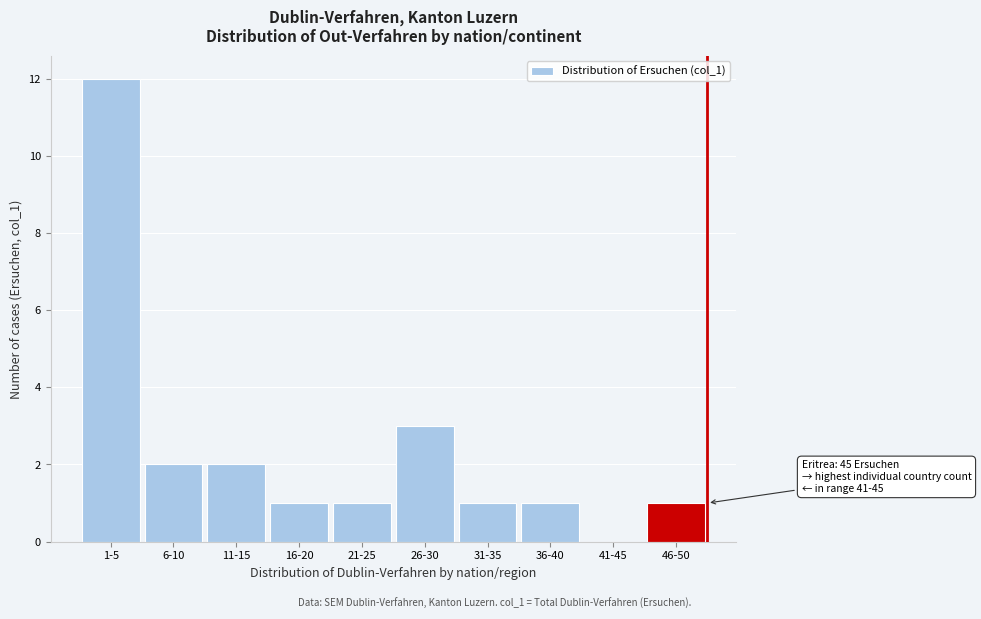

Reading left to right, what are all the values shown in this chart?

1-5=12	6-10=2	11-15=2	16-20=1	21-25=1	26-30=3	31-35=1	36-40=1	41-45=0	46-50=1